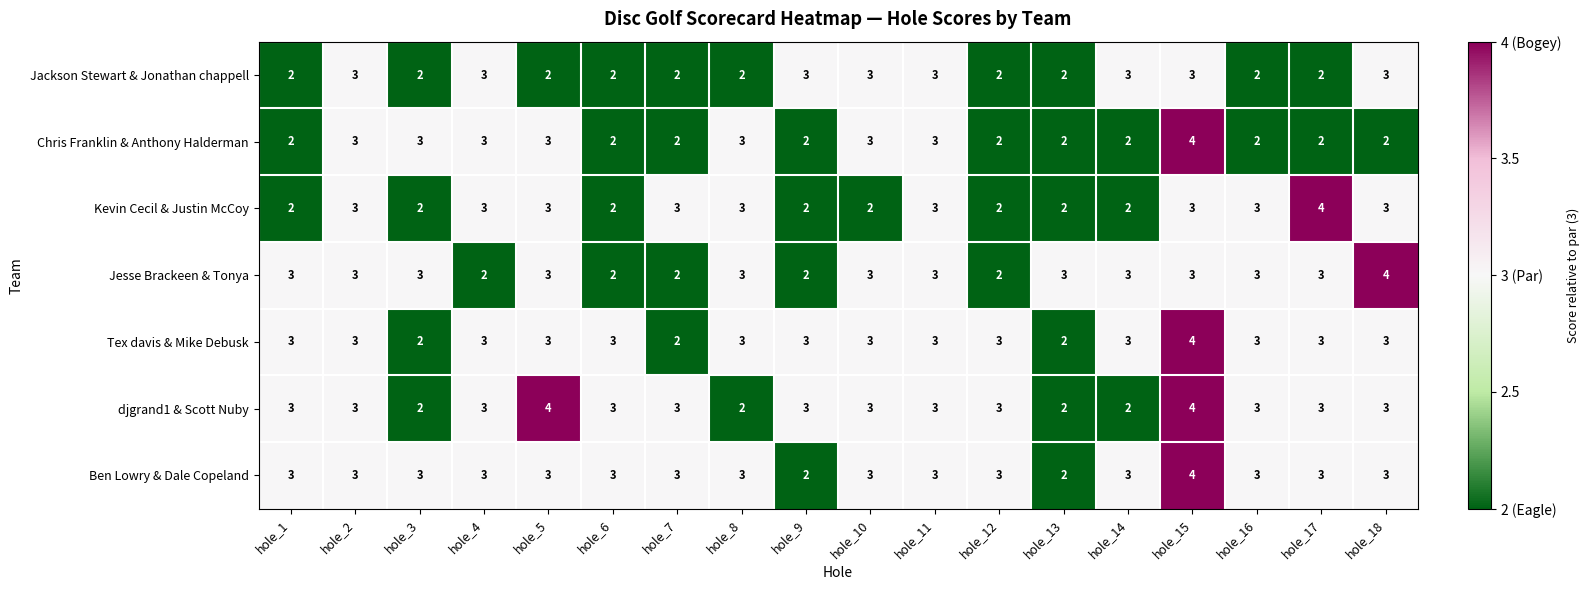

Is it true that Tex davis & Mike Debusk equals 4 at hole_12?

False